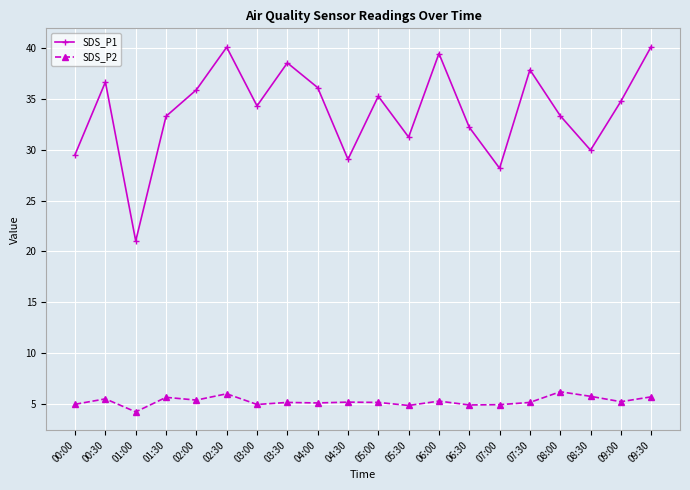

What is the minimum value shown in the chart?

4.2